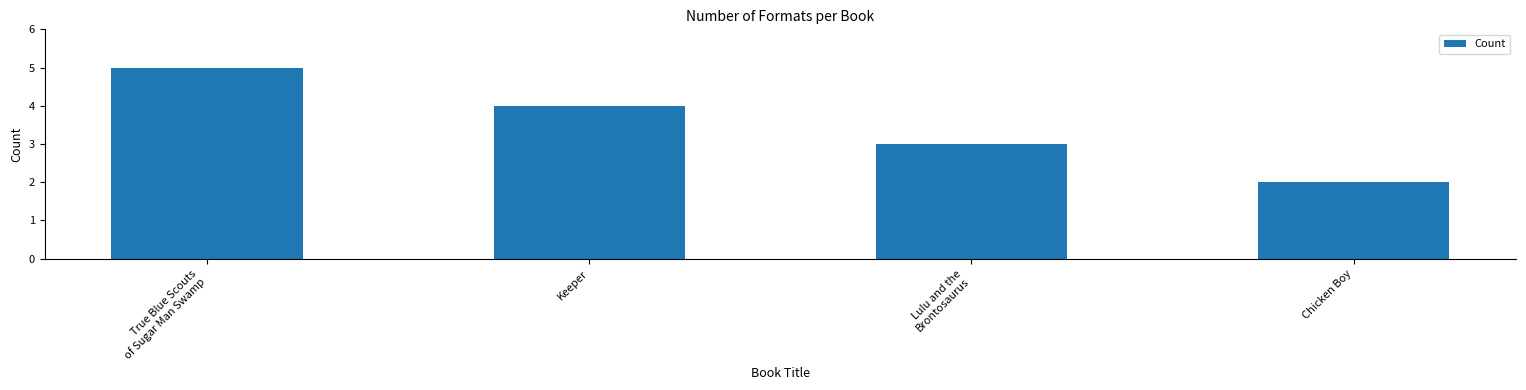

What is the greatest value displayed?

5